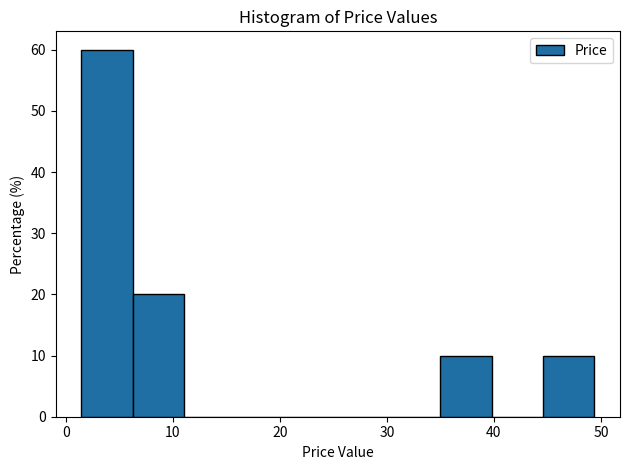

Which range on the x-axis has the tallest bar?

1 to 6